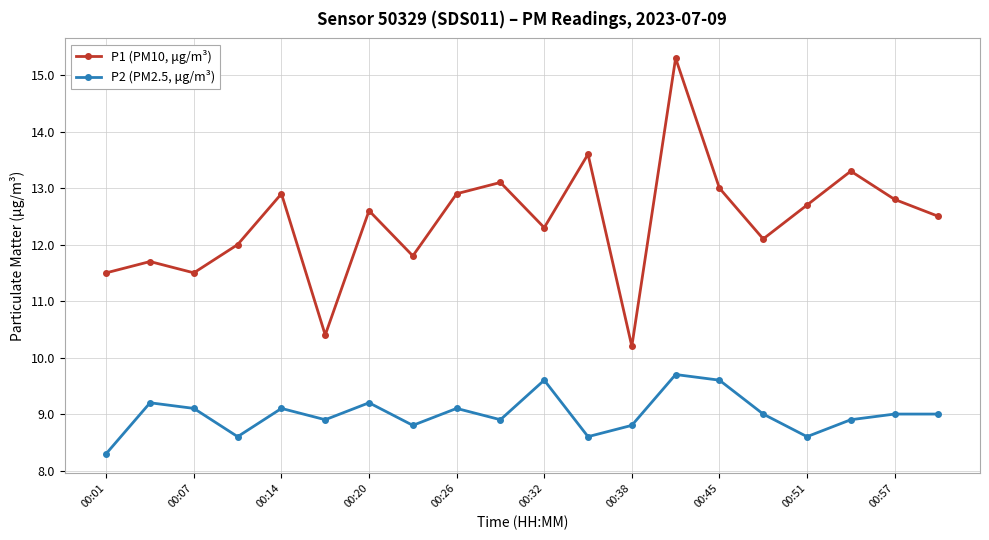

How many lines are shown in the chart?

2